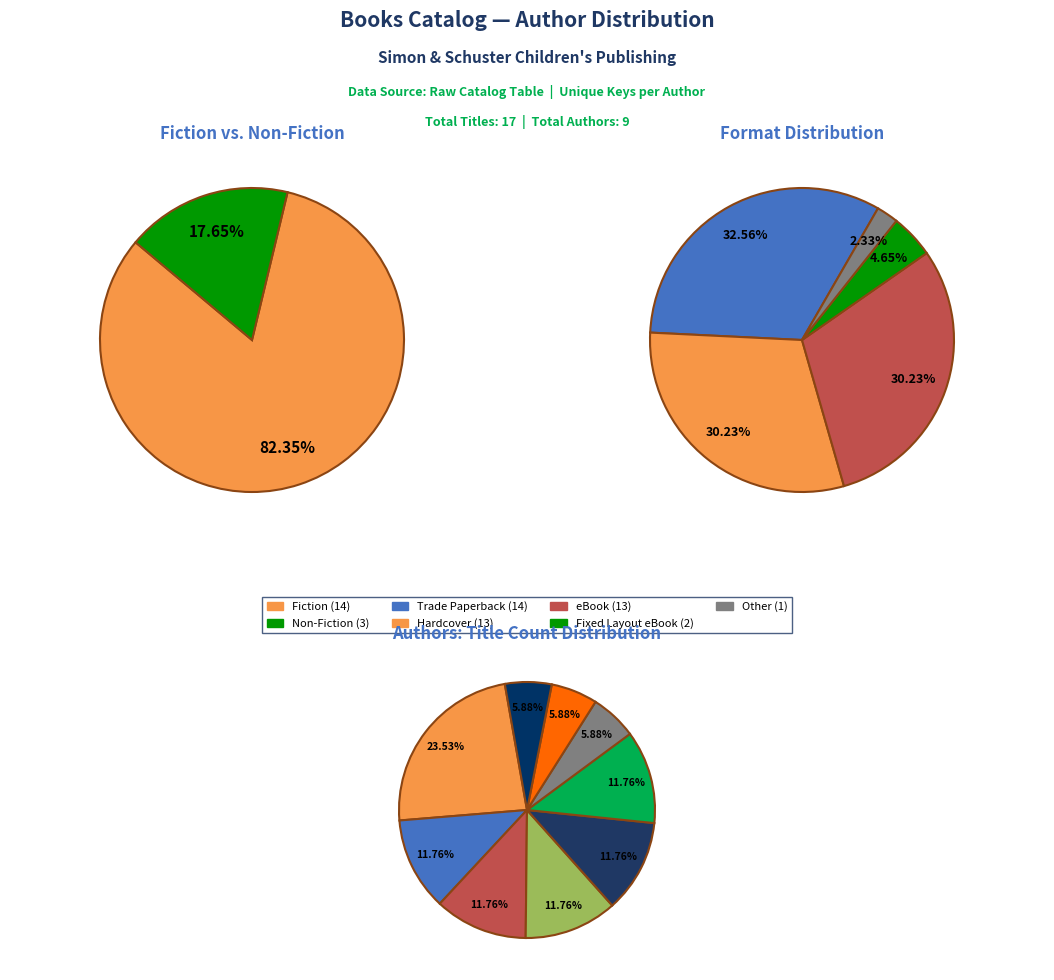

How many segments does this pie chart have?

9